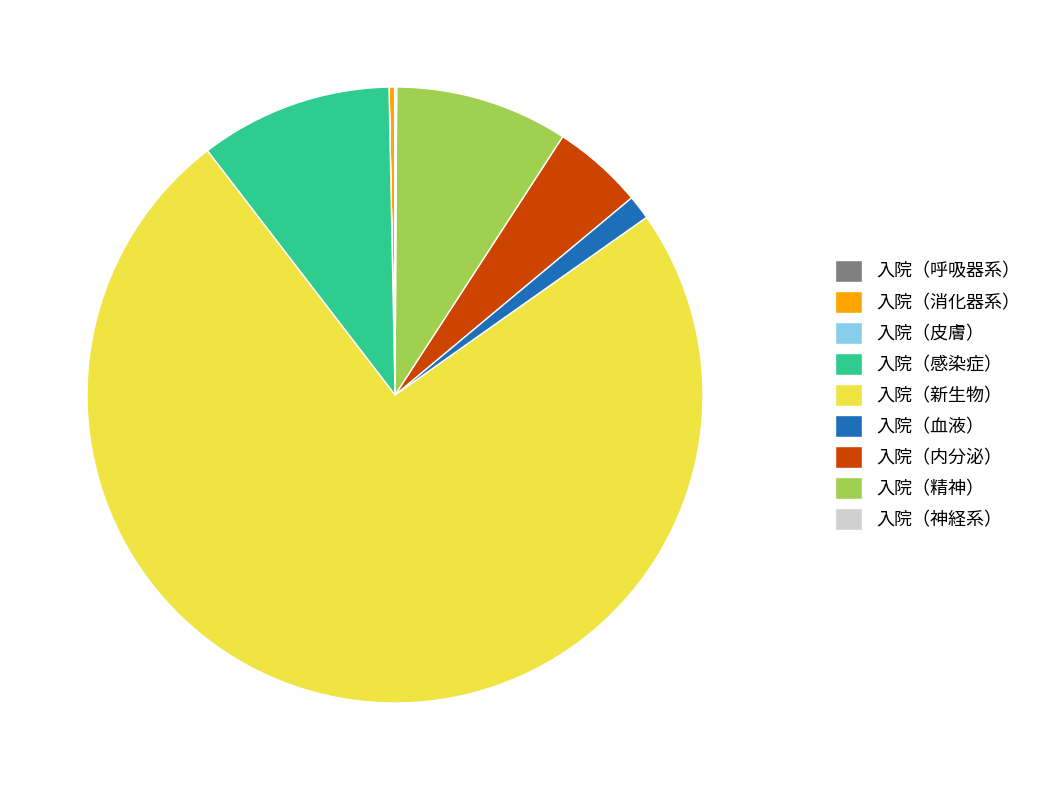

Does 入院（内分泌） represent more than half of the total?

No